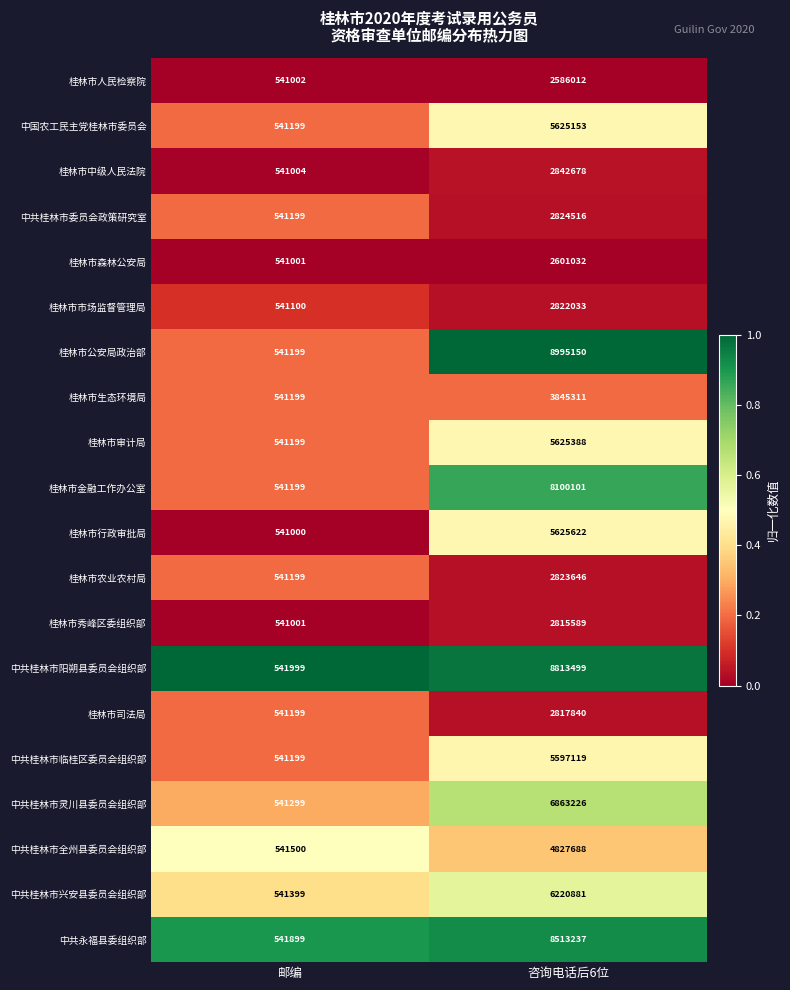

List the series in order of their peak value, lowest first.

桂林市人民检察院, 桂林市森林公安局, 桂林市秀峰区委组织部, 桂林市司法局, 桂林市市场监督管理局, 桂林市农业农村局, 中共桂林市委员会政策研究室, 桂林市中级人民法院, 桂林市生态环境局, 中共桂林市全州县委员会组织部, 中共桂林市临桂区委员会组织部, 中国农工民主党桂林市委员会, 桂林市审计局, 桂林市行政审批局, 中共桂林市兴安县委员会组织部, 中共桂林市灵川县委员会组织部, 桂林市金融工作办公室, 中共永福县委组织部, 中共桂林市阳朔县委员会组织部, 桂林市公安局政治部